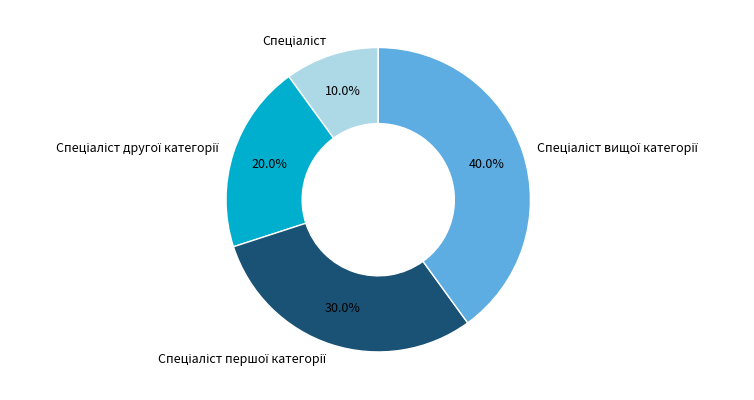

Is there any slice that represents more than half of the pie?

No